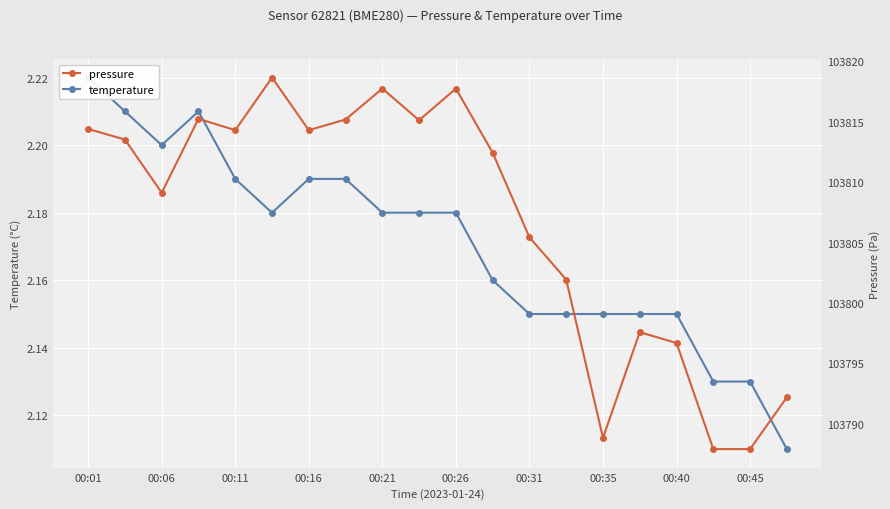

List the series in order of their overall mean, lowest first.

temperature, pressure